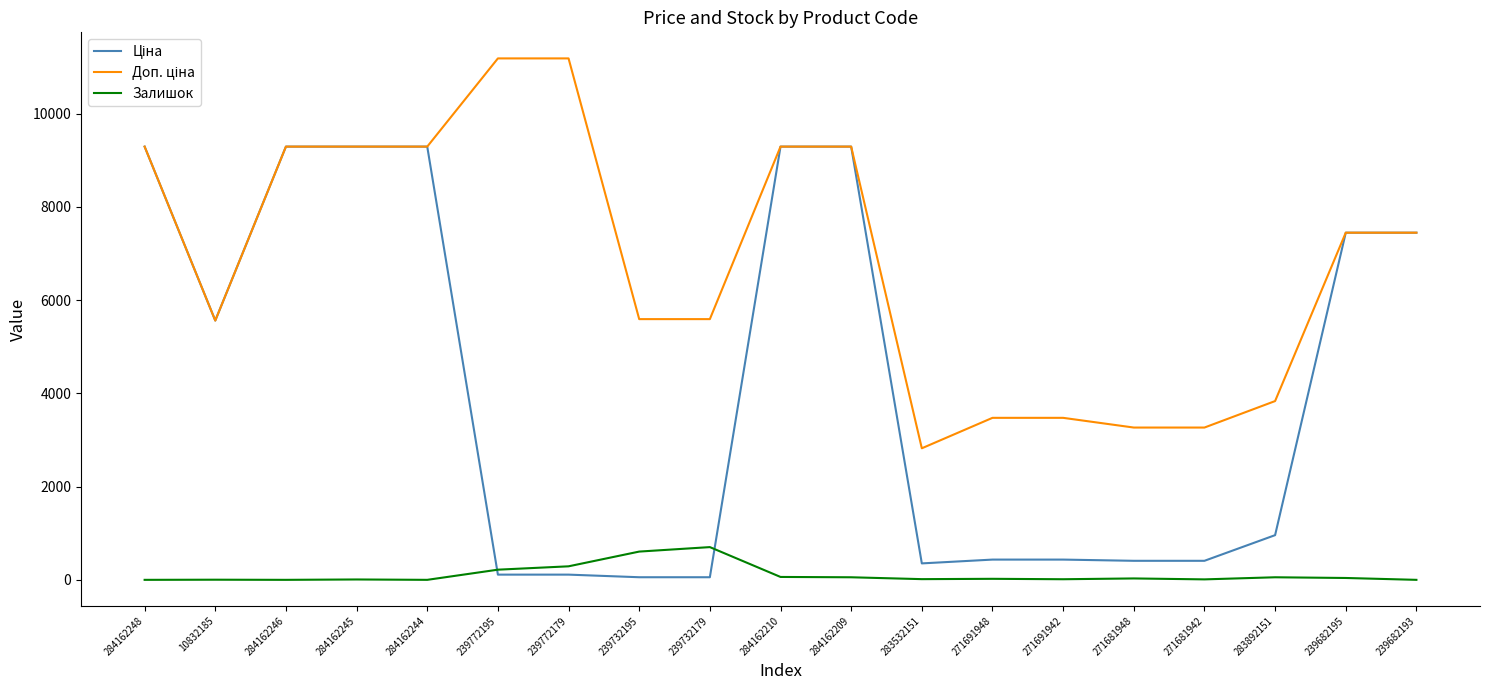

True or false: Залишок has a value of 3.0 at 10832185.

True